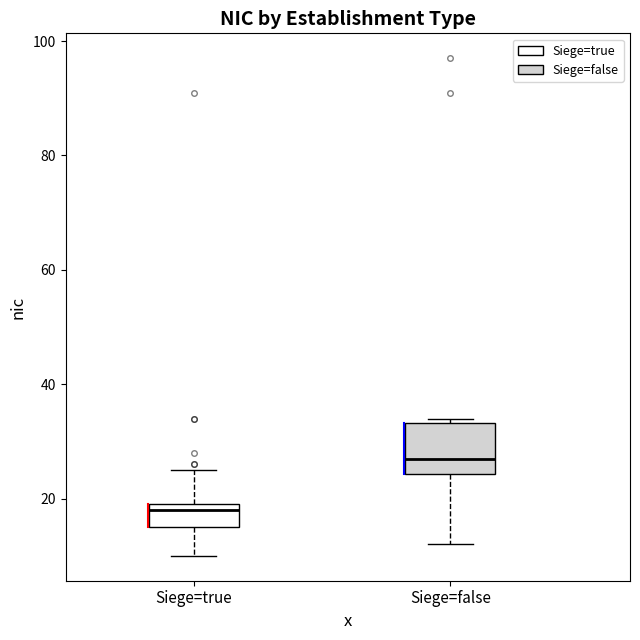

Where is the lower edge of the box for Siege=false on the y-axis? The values are not printed on the chart, so give them approximately, as read against the axis.

24